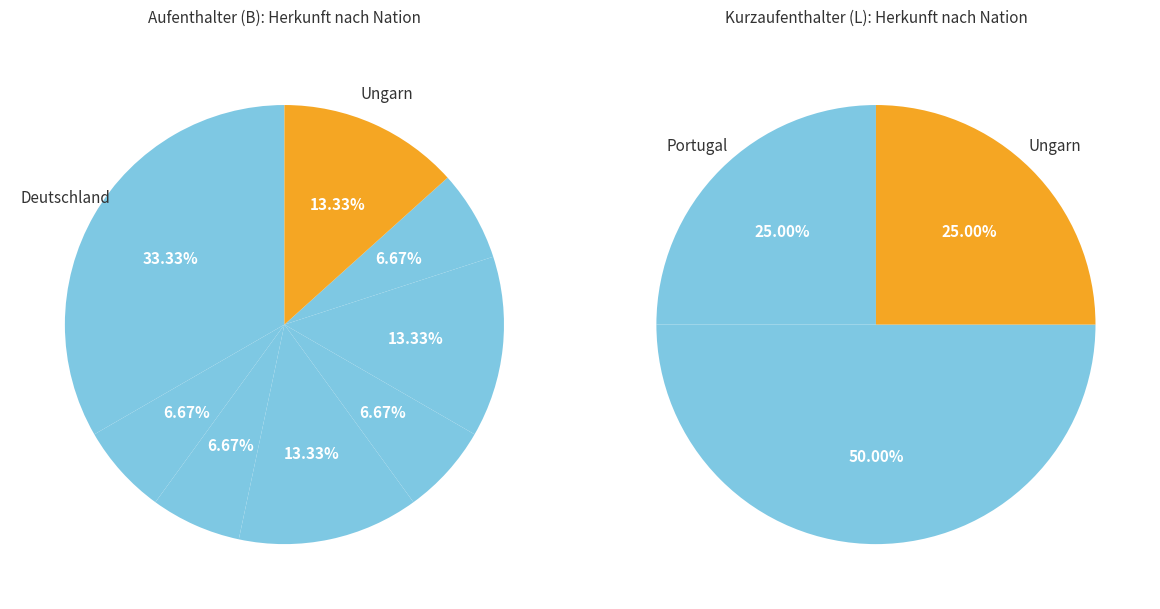

Count the number of slices in the pie.

8